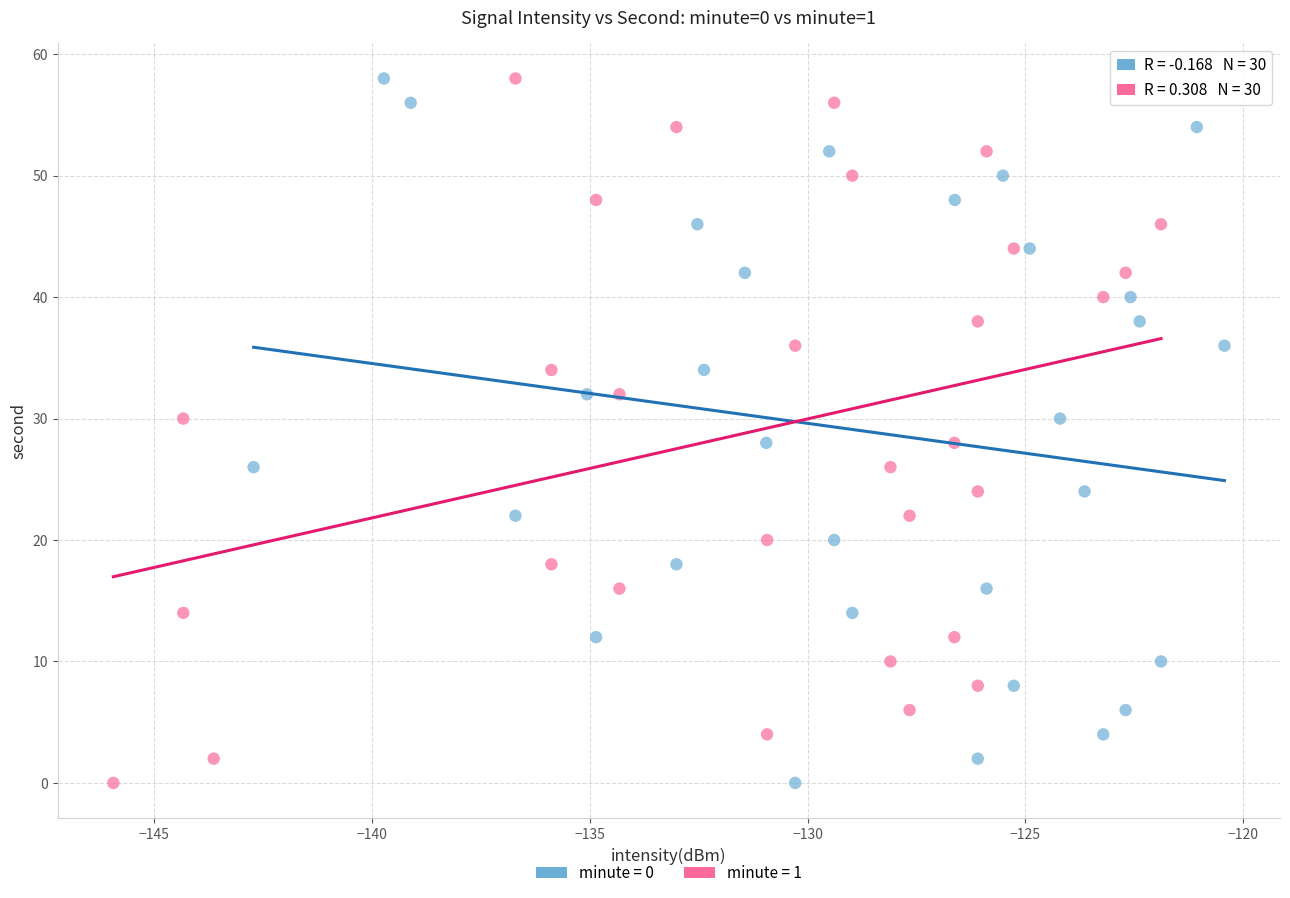

What are all the series names shown in the legend?

minute = 0, minute = 1